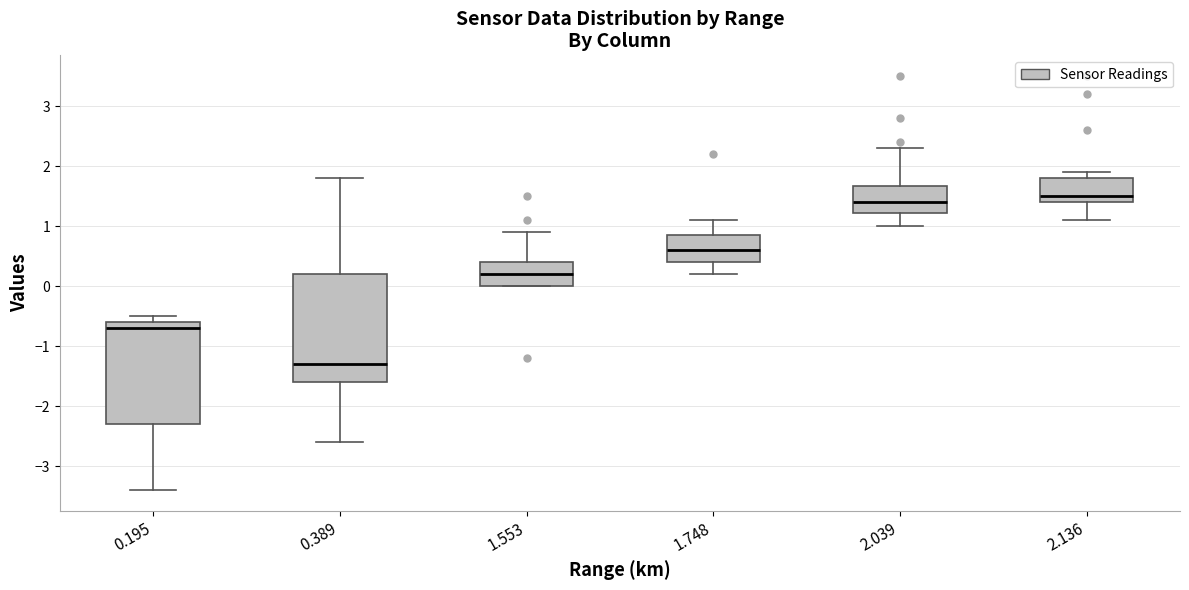

Where is the upper edge of the box at x = 2.136 on the y-axis? The values are not printed on the chart, so give them approximately, as read against the axis.

1.8